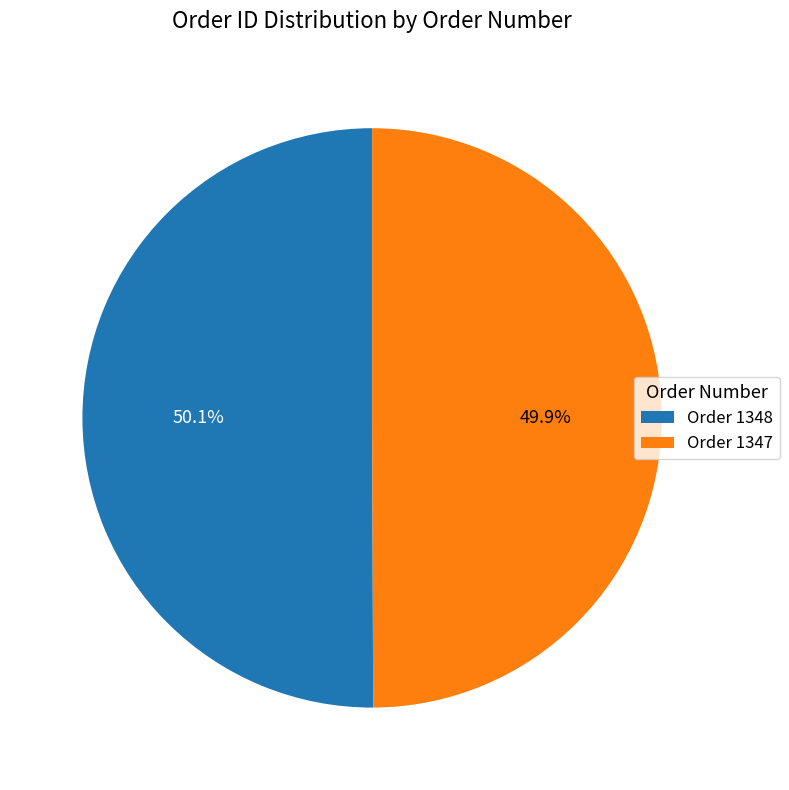

Count the number of slices in the pie.

2